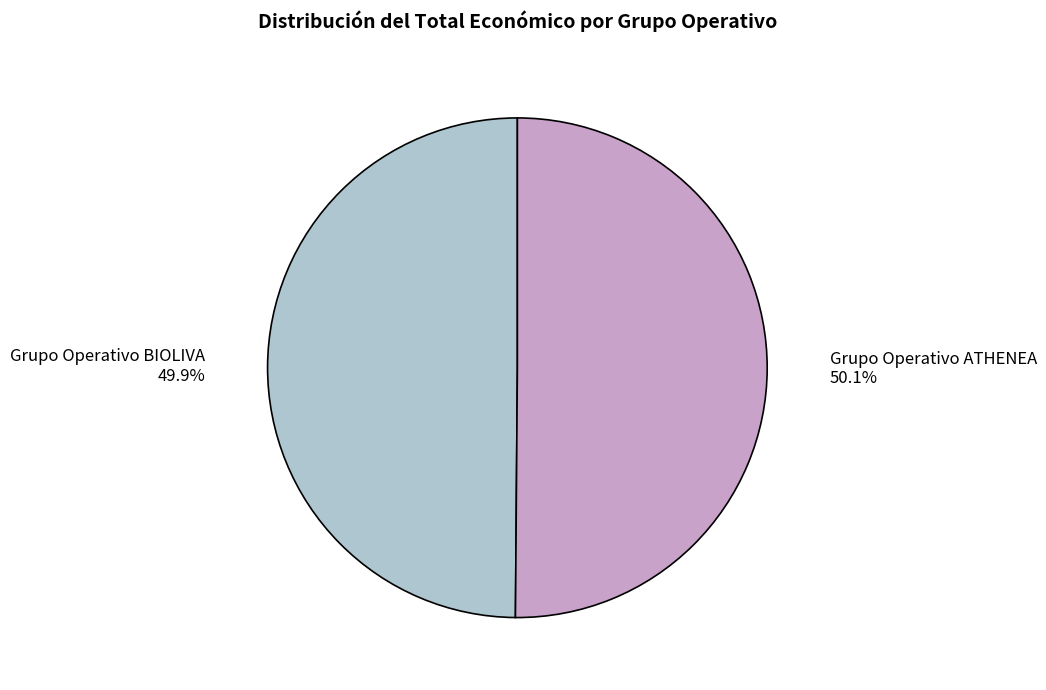

Count the number of slices in the pie.

2